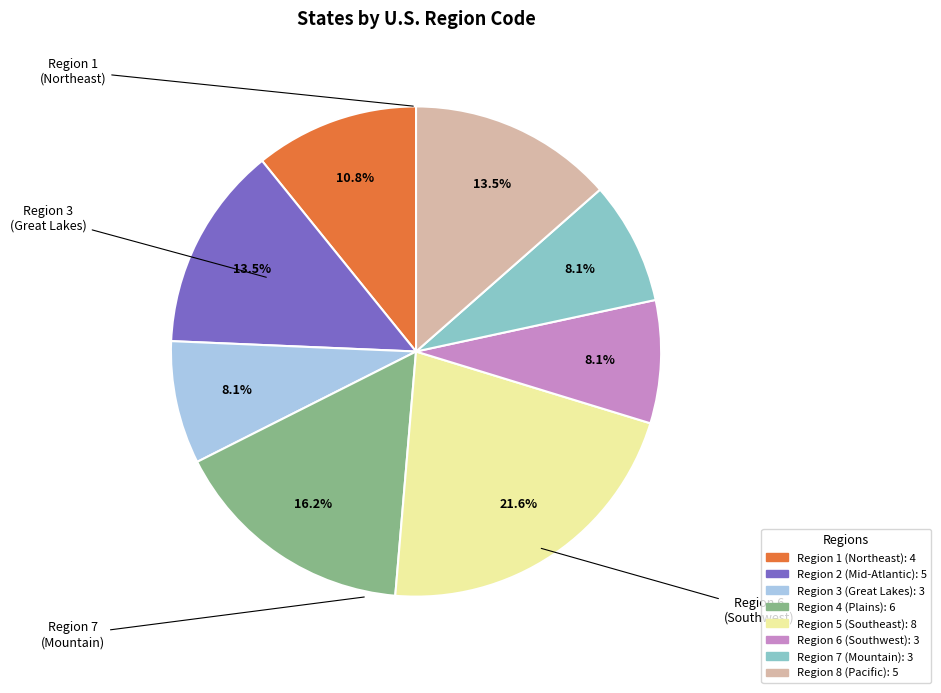

How many slices are in this pie chart?

8